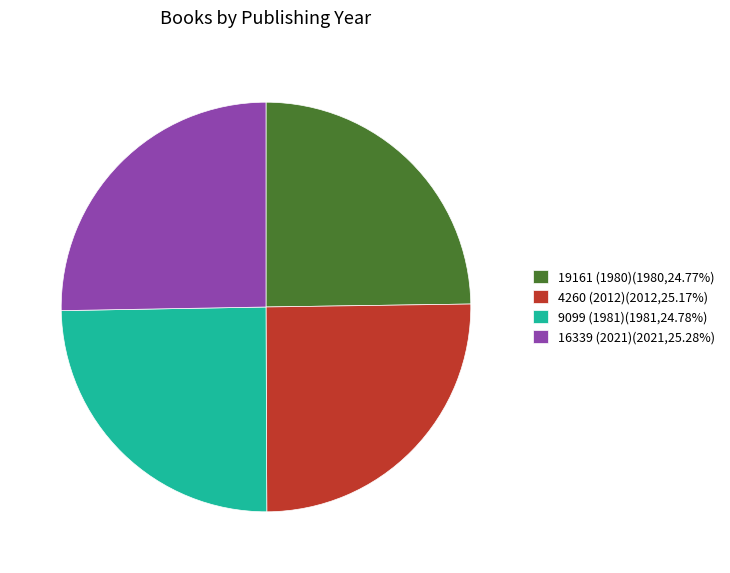

What is the ratio of the value at 16339 (2021)(2021,25.28%) to the value at 19161 (1980)(1980,24.77%)?

1.0